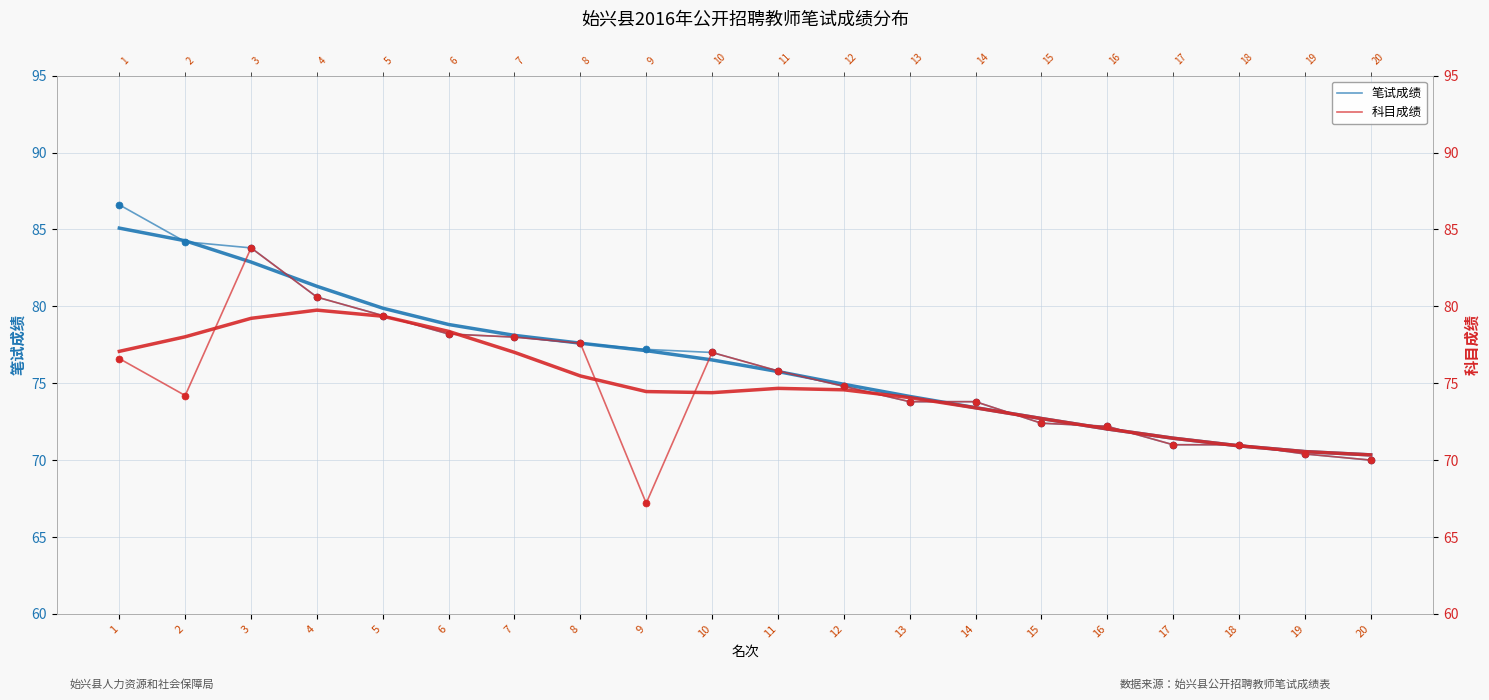

What is the value of the 笔试成绩 point at the 17th from the left?

71.0